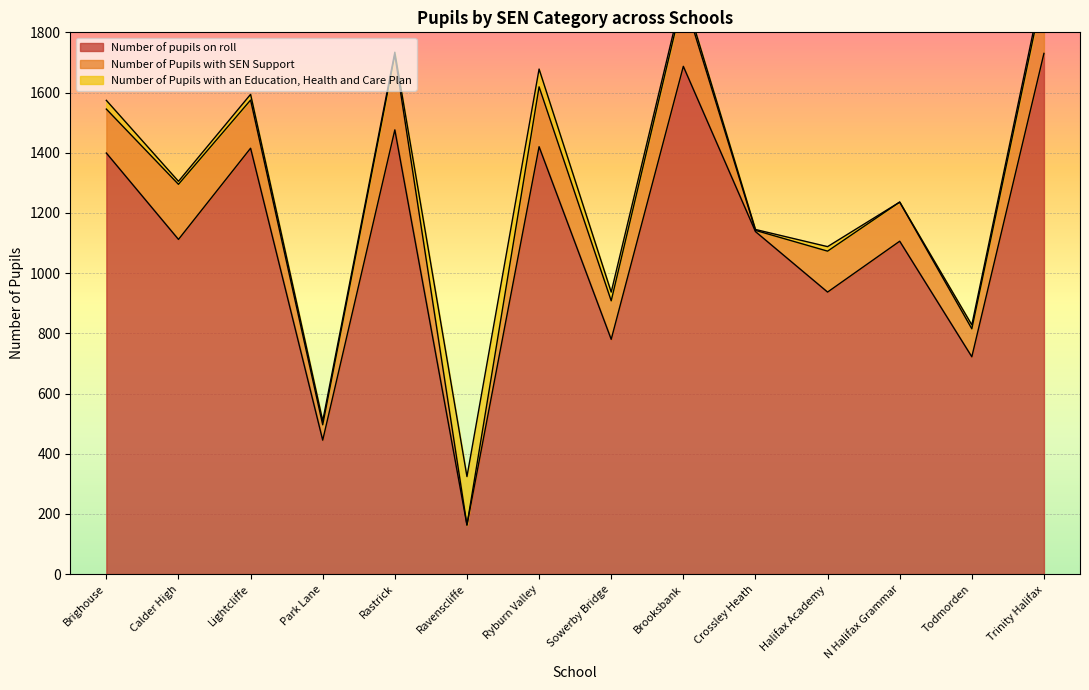

What is the highest value of the Number of pupils on roll series?

1730